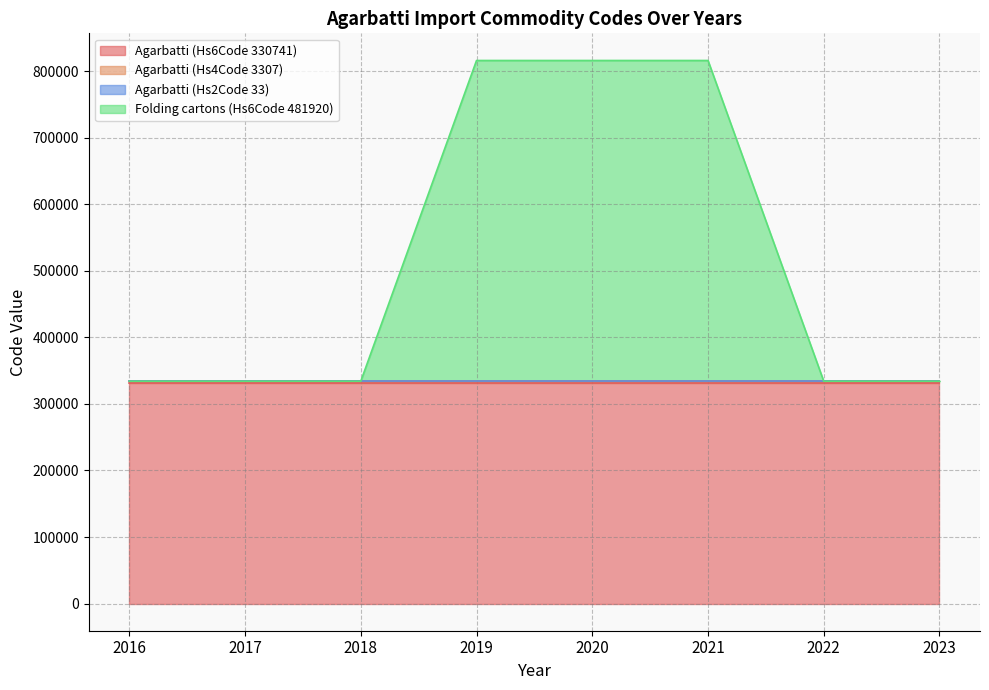

What are all the series names shown in the legend?

Agarbatti (Hs6Code 330741), Agarbatti (Hs4Code 3307), Agarbatti (Hs2Code 33), Folding cartons (Hs6Code 481920)